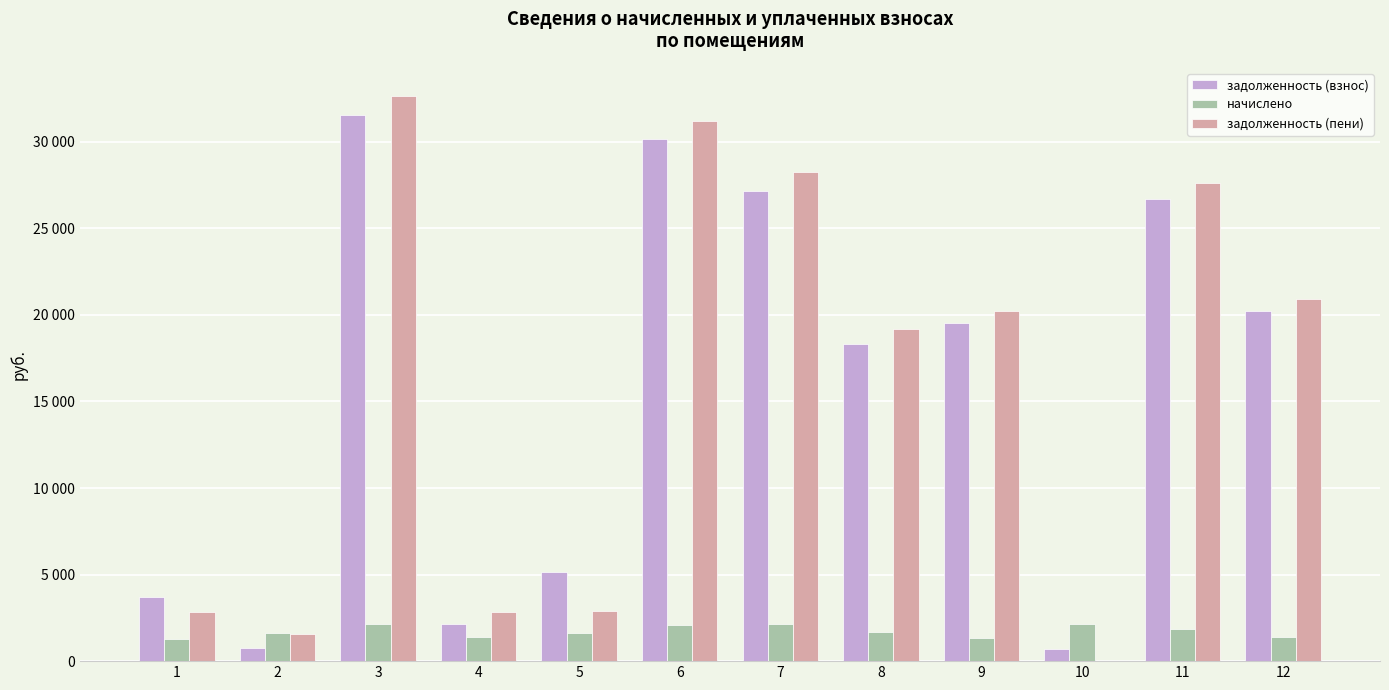

Does the chart contain stacked bars?

No